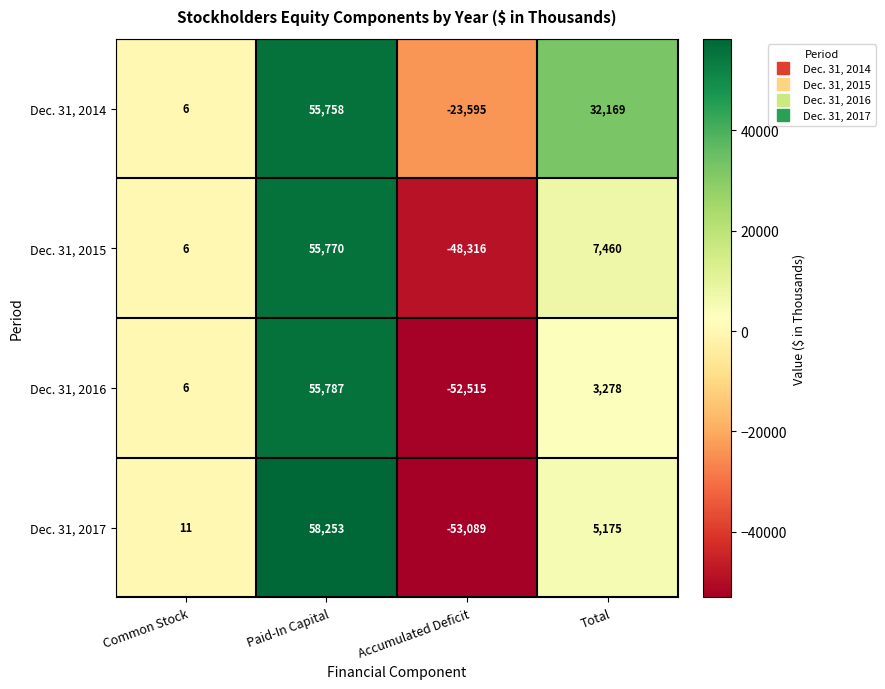

What is the sum of all Dec. 31, 2016 values?

6556